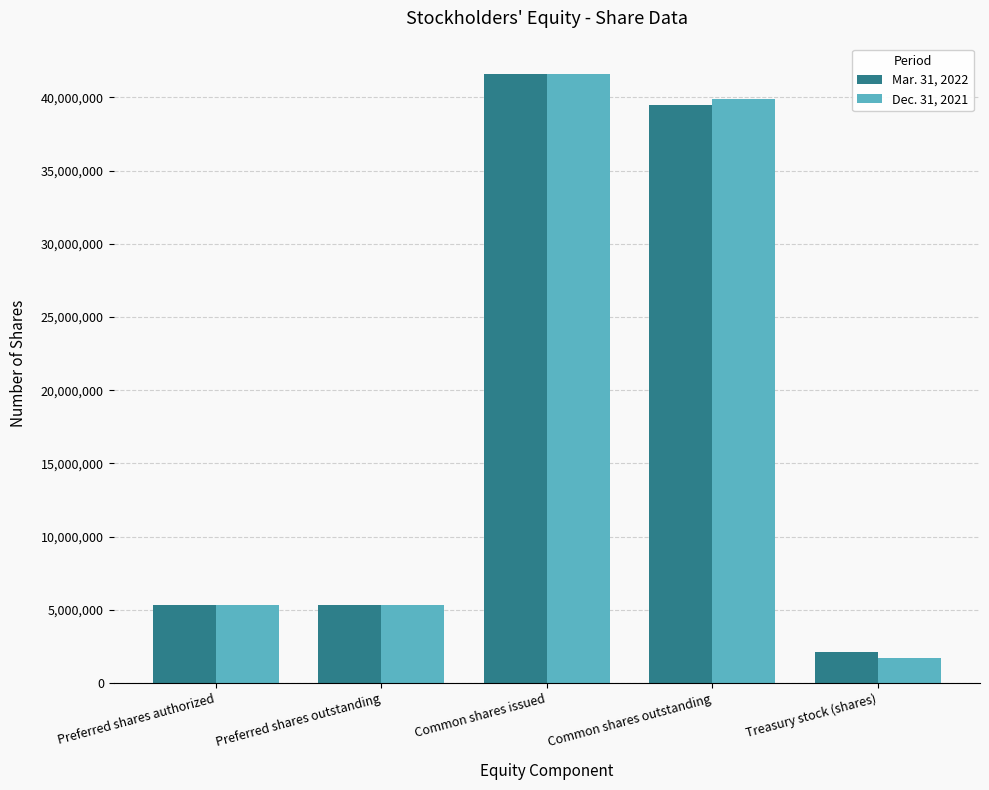

What is the value of the Dec. 31, 2021 bar at the 2nd from the left?

5299200